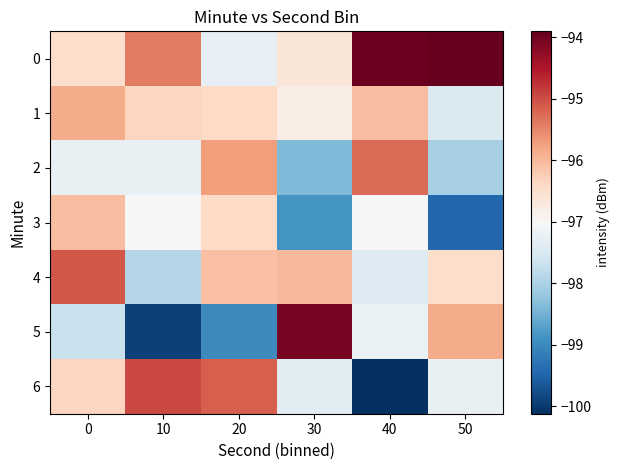

Count the number of categories in the chart.

6